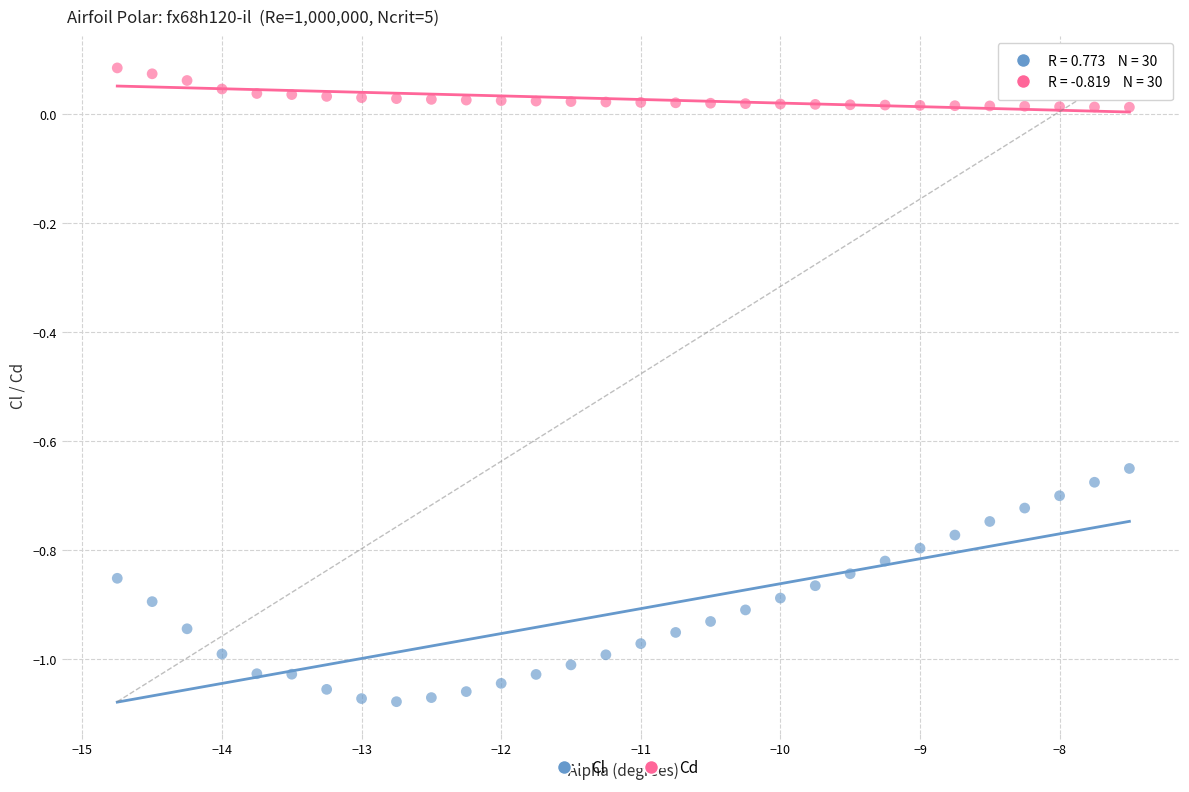

Across all data points, what is the range of Y values (max minus min)?

1.2